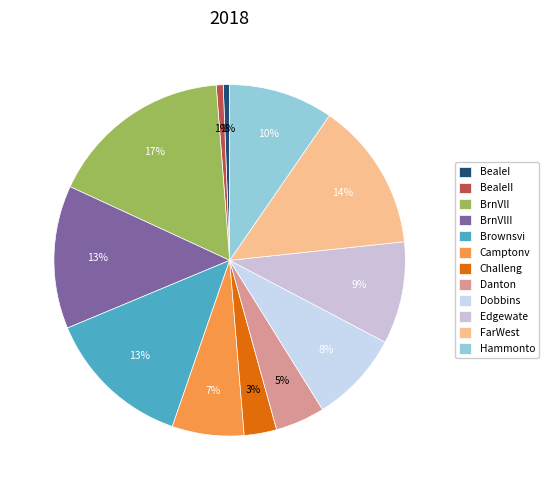

Count the number of slices in the pie.

12